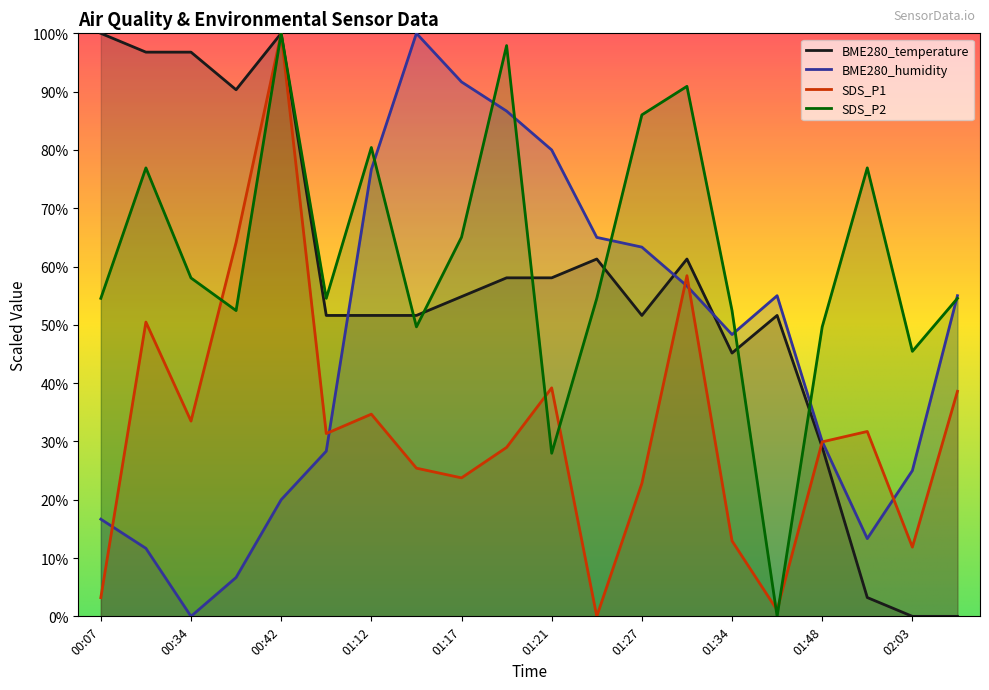

Is it true that BME280_temperature equals 51.6 at 01:14?

True